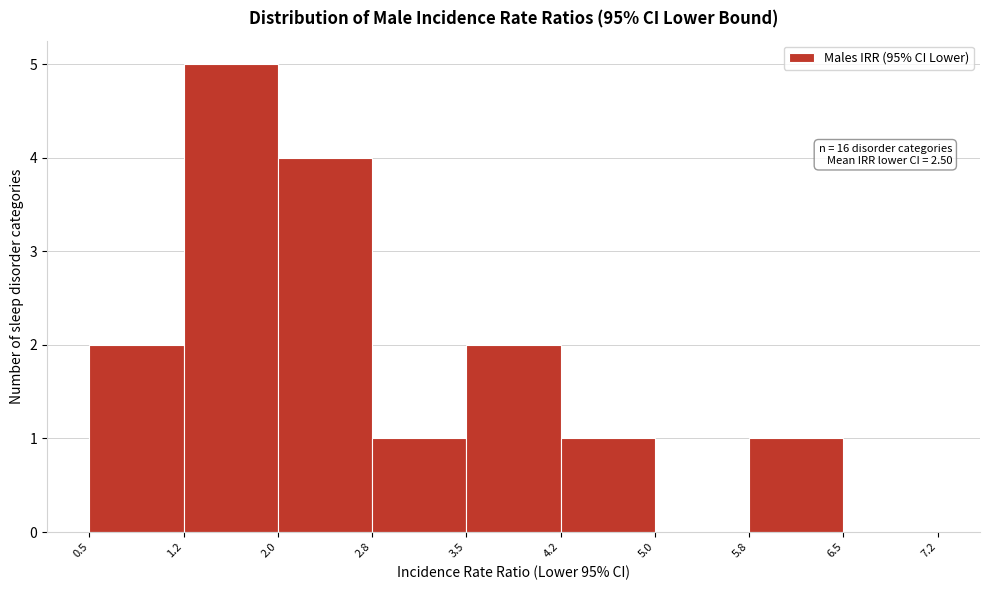

Over which range of the x-axis is the bar tallest?

1.2 to 2.0